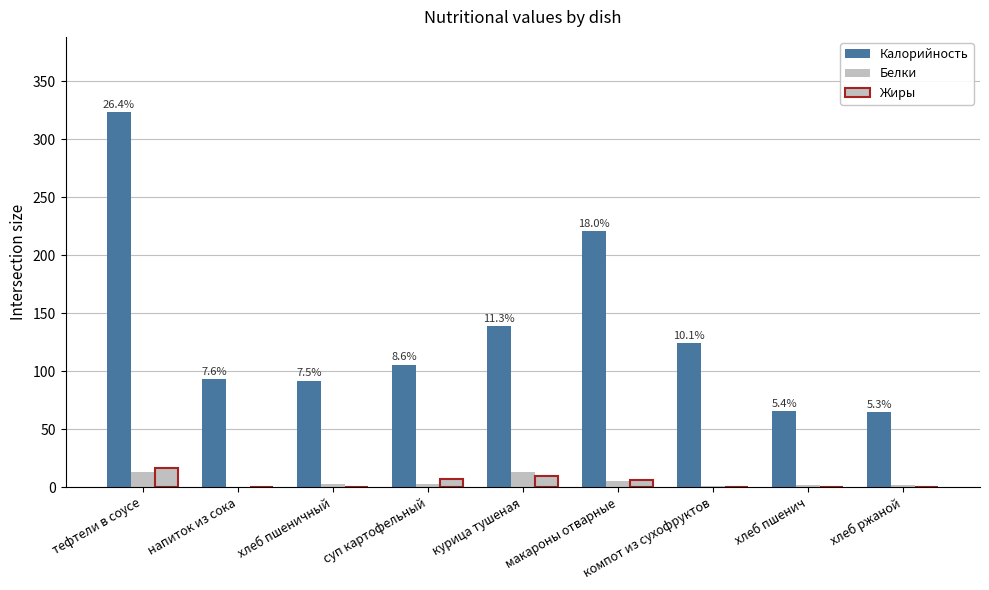

Does the chart contain stacked bars?

No